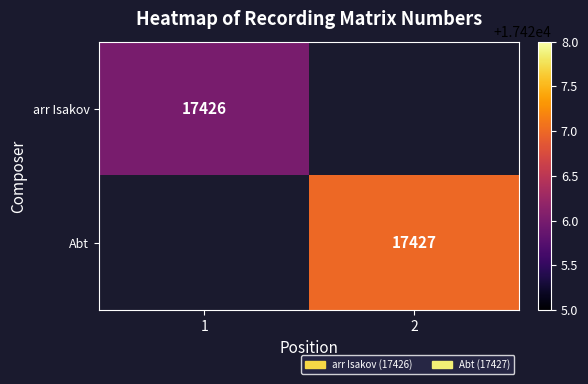

Between 2 and 1, which is larger?

1